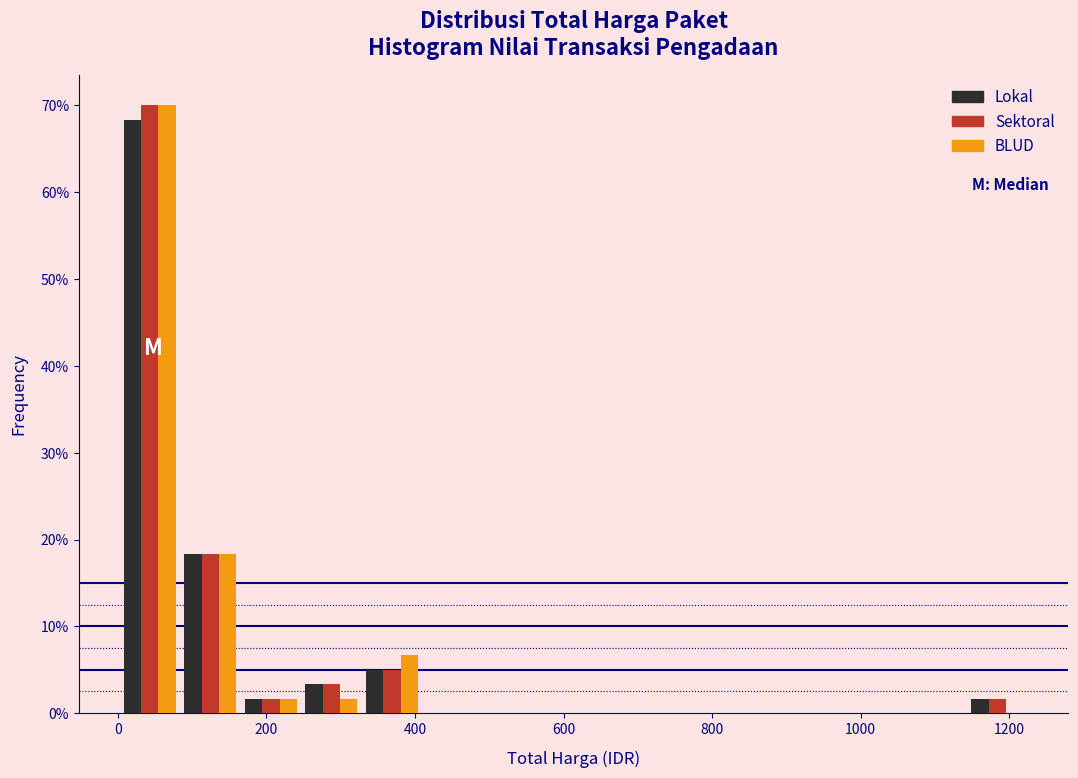

Reading left to right, list every range on the x-axis with the height of the bar of each series over it. Neither the bar edges nor the heights are printed on the chart, so give them approximately, as read against the axes.

0 to 80: Lokal=68	Sektoral=70	BLUD=70
80 to 160: Lokal=18	Sektoral=18	BLUD=18
160 to 240: Lokal=2	Sektoral=2	BLUD=2
240 to 320: Lokal=3	Sektoral=3	BLUD=2
320 to 400: Lokal=5	Sektoral=5	BLUD=7
400 to 500: Lokal=0	Sektoral=0	BLUD=0
500 to 580: Lokal=0	Sektoral=0	BLUD=0
580 to 660: Lokal=0	Sektoral=0	BLUD=0
660 to 740: Lokal=0	Sektoral=0	BLUD=0
740 to 820: Lokal=0	Sektoral=0	BLUD=0
820 to 900: Lokal=0	Sektoral=0	BLUD=0
900 to 980: Lokal=0	Sektoral=0	BLUD=0
980 to 1060: Lokal=0	Sektoral=0	BLUD=0
1060 to 1140: Lokal=0	Sektoral=0	BLUD=0
1140 to 1220: Lokal=2	Sektoral=2	BLUD=0